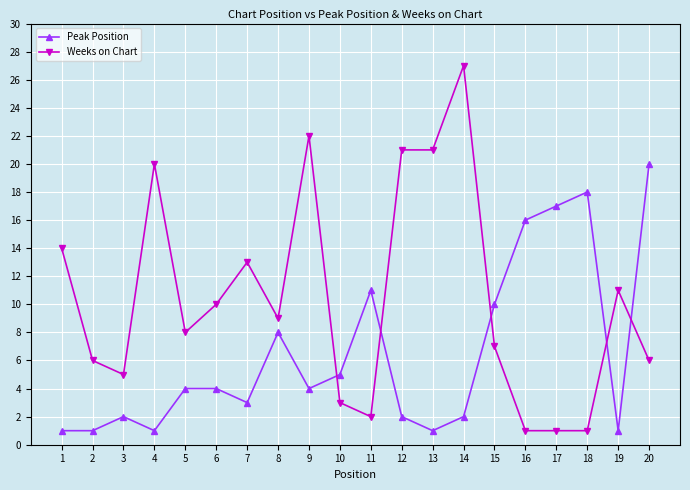

Where do Peak Position and Weeks on Chart first cross each other?

9 and 10